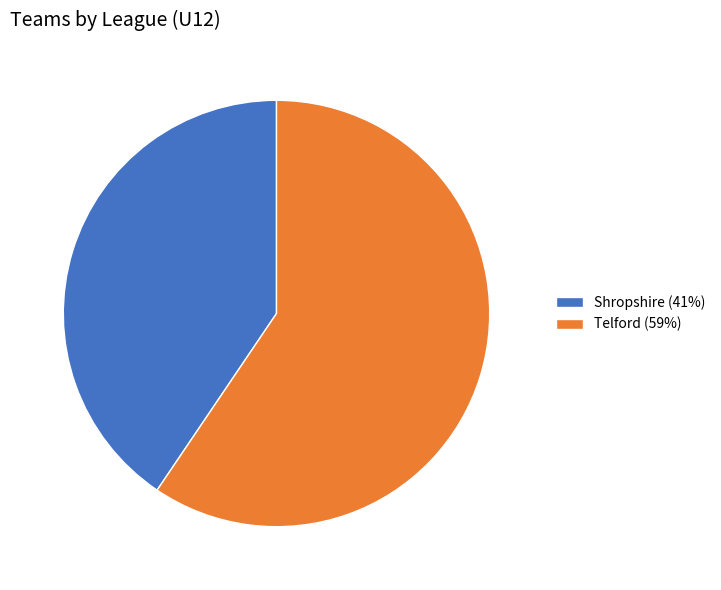

Does any single category account for the majority?

Yes